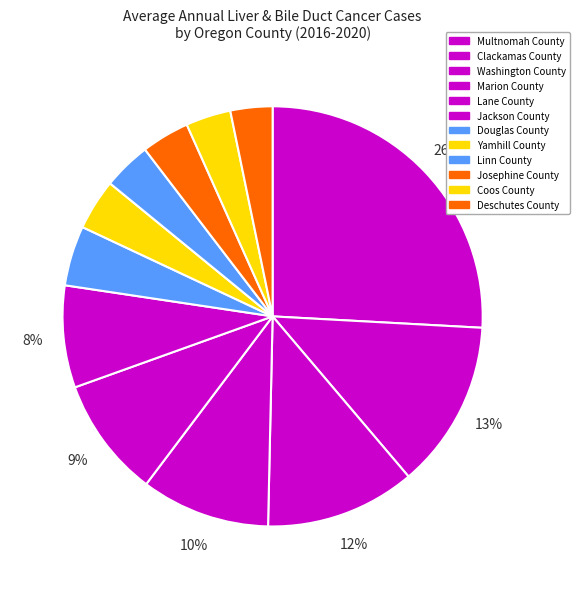

Rank the categories by value from lowest to highest.

Deschutes County, Coos County, Linn County, Josephine County, Yamhill County, Douglas County, Jackson County, Lane County, Marion County, Washington County, Clackamas County, Multnomah County